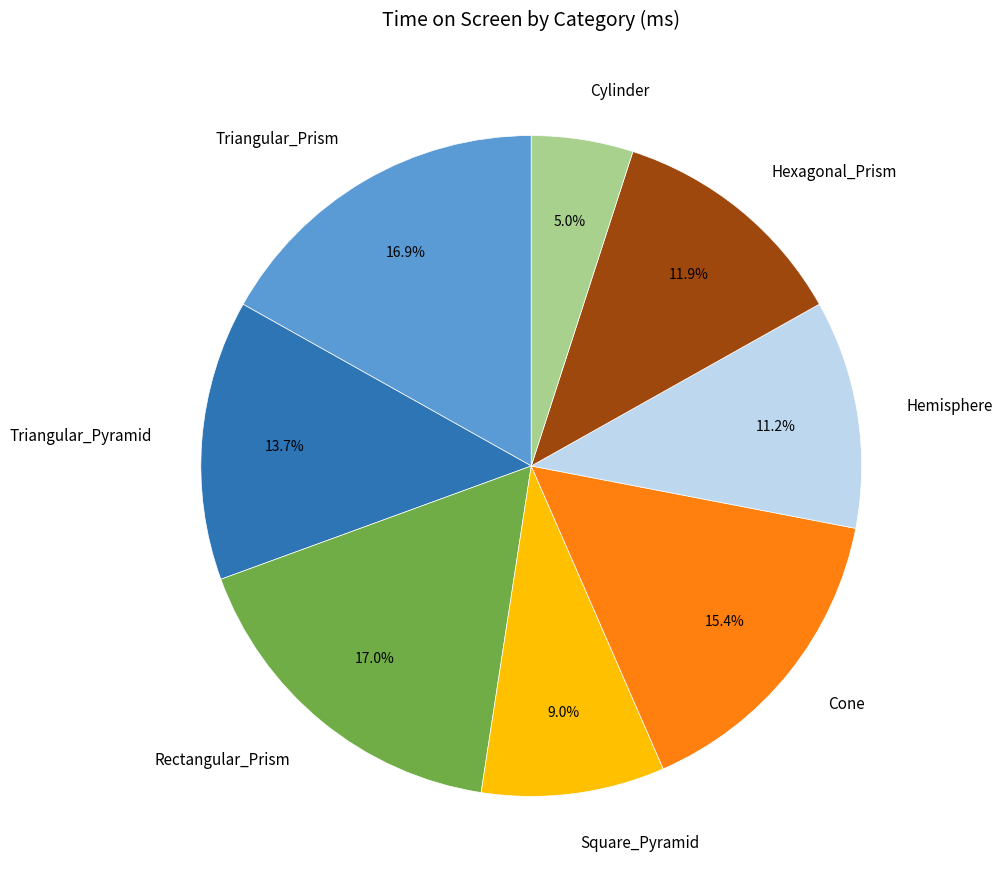

Does any single category account for the majority?

No